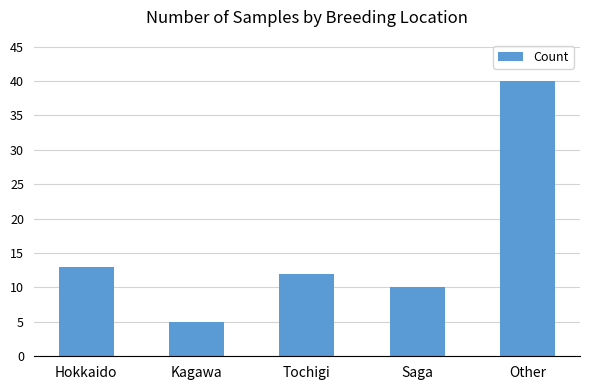

The chart shows a value of 13 at Hokkaido. True or false?

True